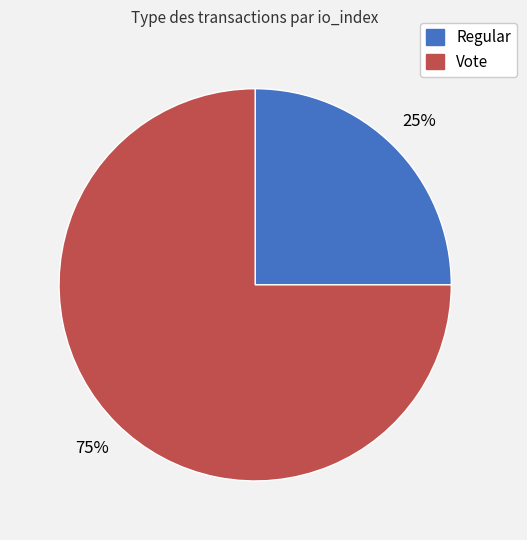

Is the sum of Vote and Regular greater than half?

Yes